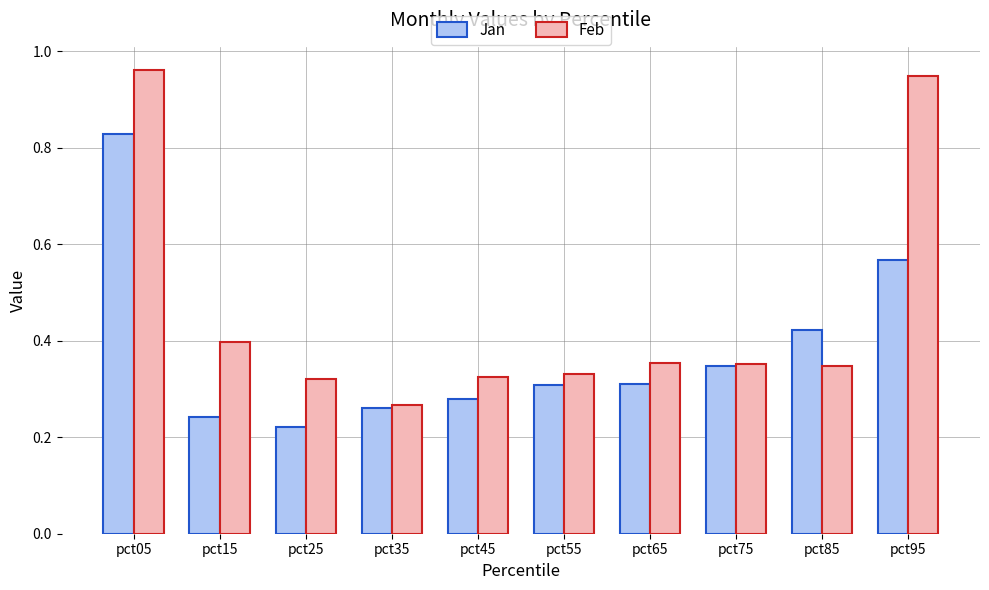

At which category does the chart reach its minimum across all series?

pct25